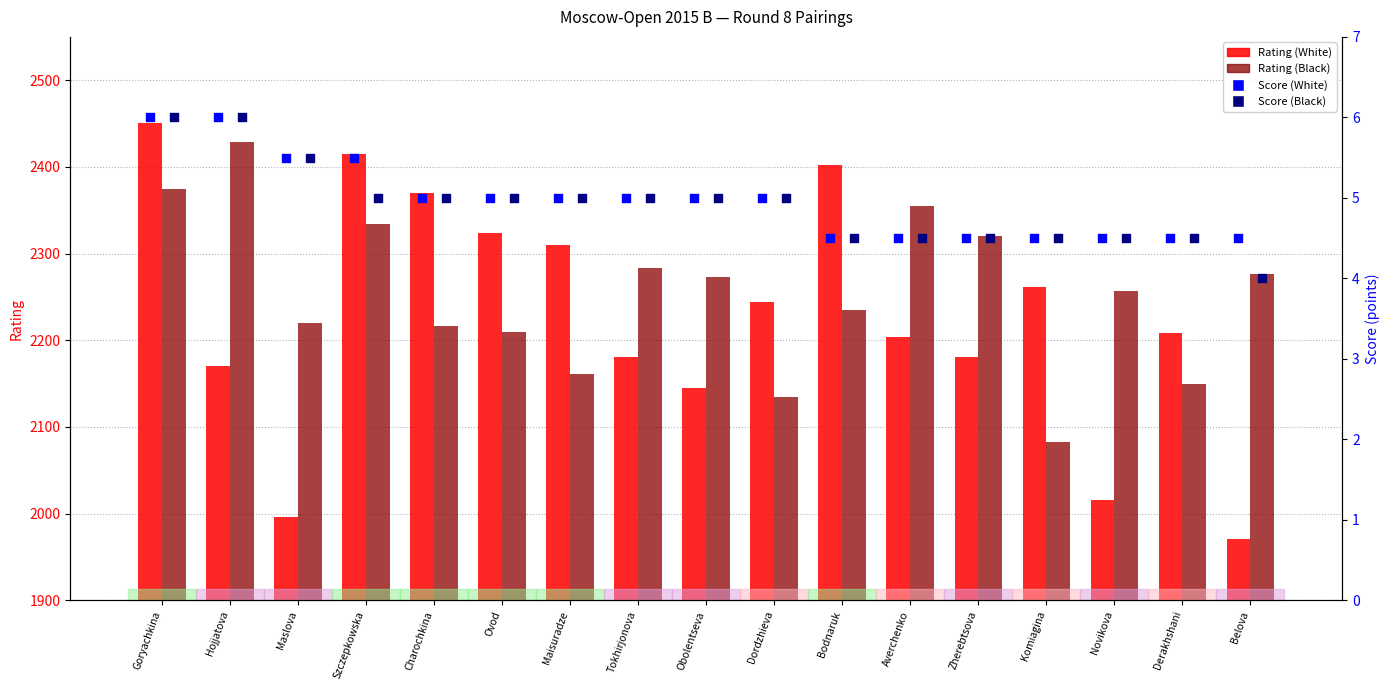

Which series has the widest spread of Y values?

Rating (White)